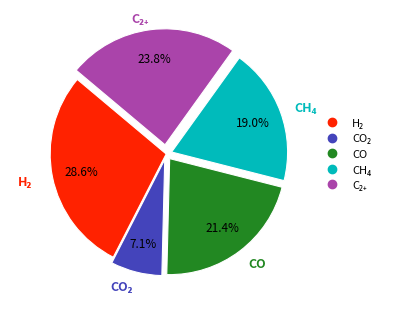

Does any single category account for the majority?

No